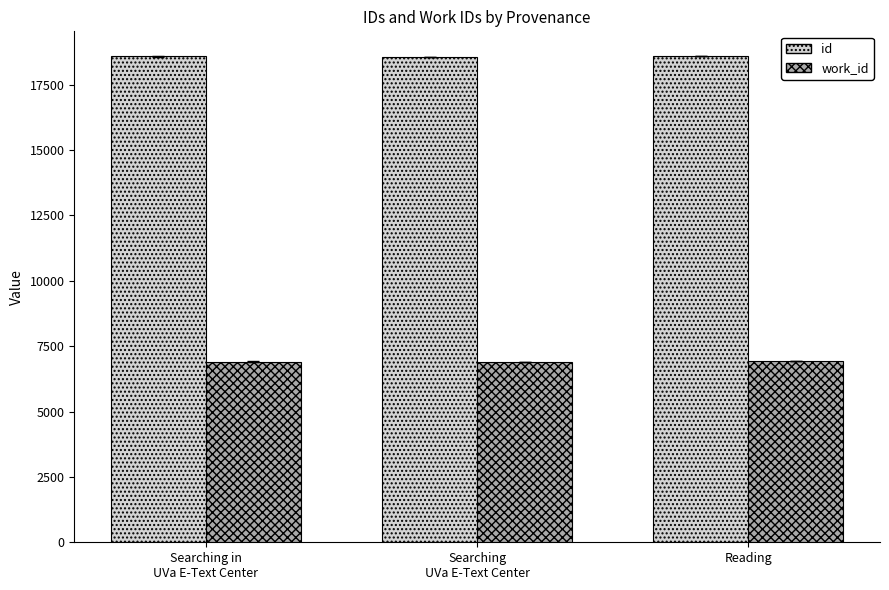

At Reading, list the series in order from largest to smallest.

id, work_id